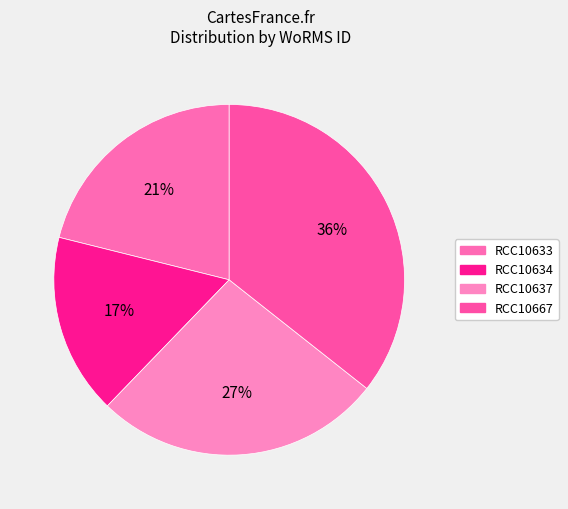

Which slice is the smallest?

RCC10634